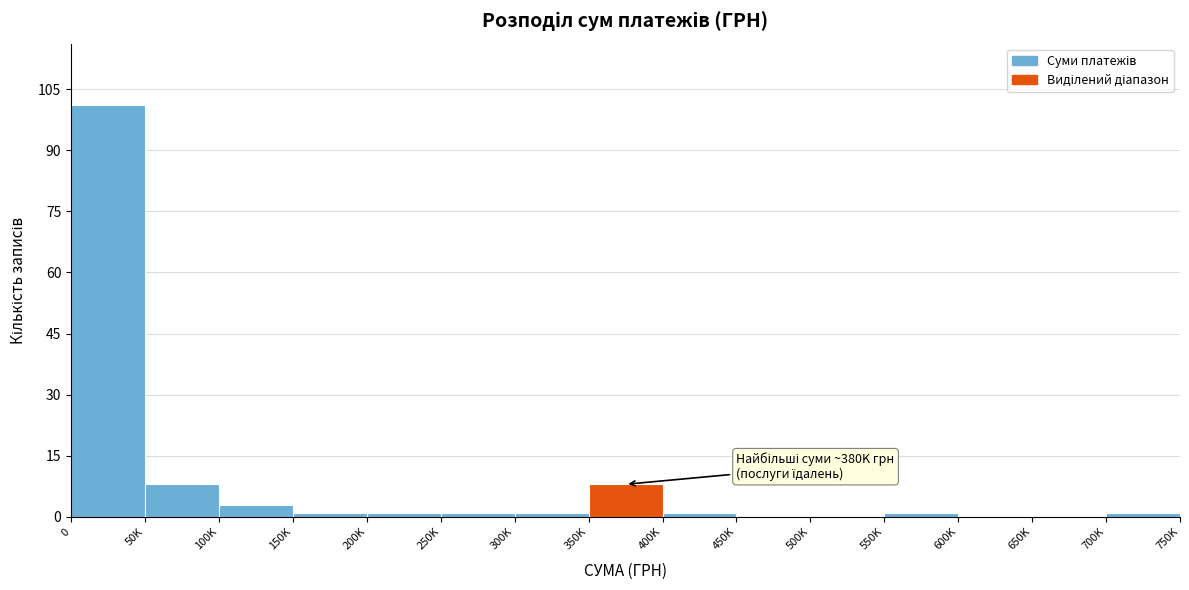

Reading right to left, list all the values displayed in this chart.

700K=1	650K=0	600K=0	550K=1	500K=0	450K=0	400K=1	350K=8	300K=1	250K=1	200K=1	150K=1	100K=3	50K=8	0=101